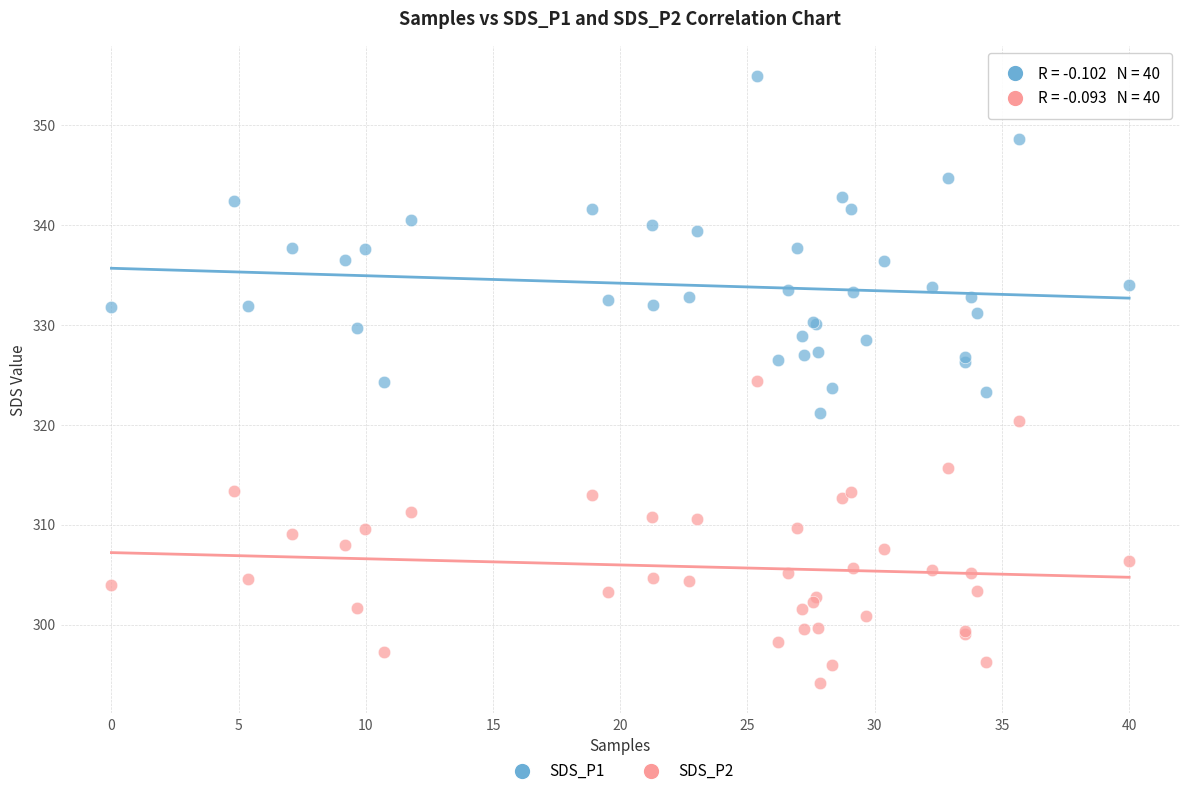

Which series has the largest Y range (max minus min)?

SDS_P1